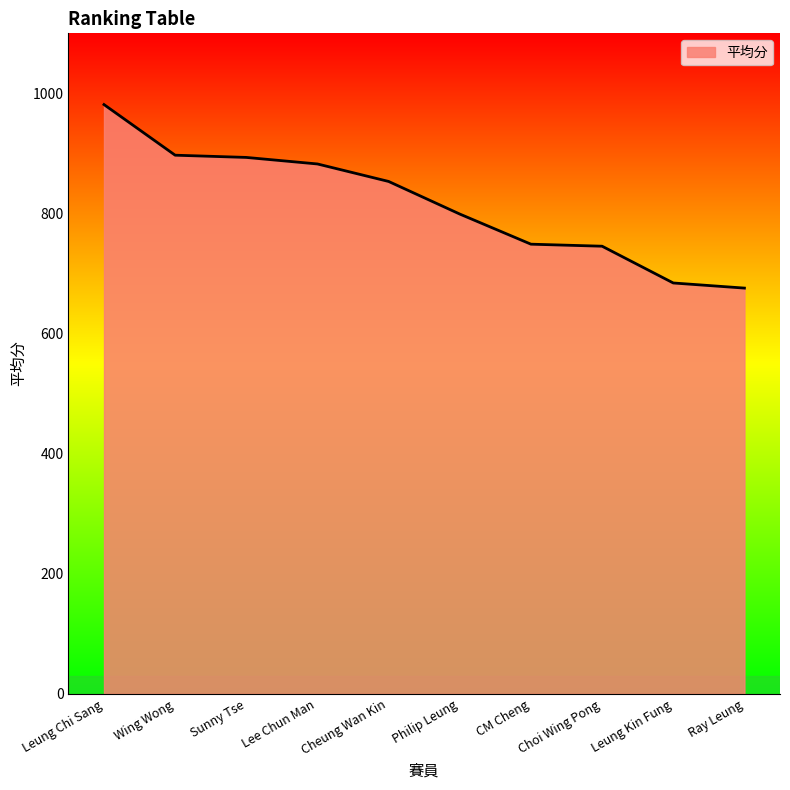

What is the ratio of the value at Ray Leung to the value at Leung Chi Sang?

0.7